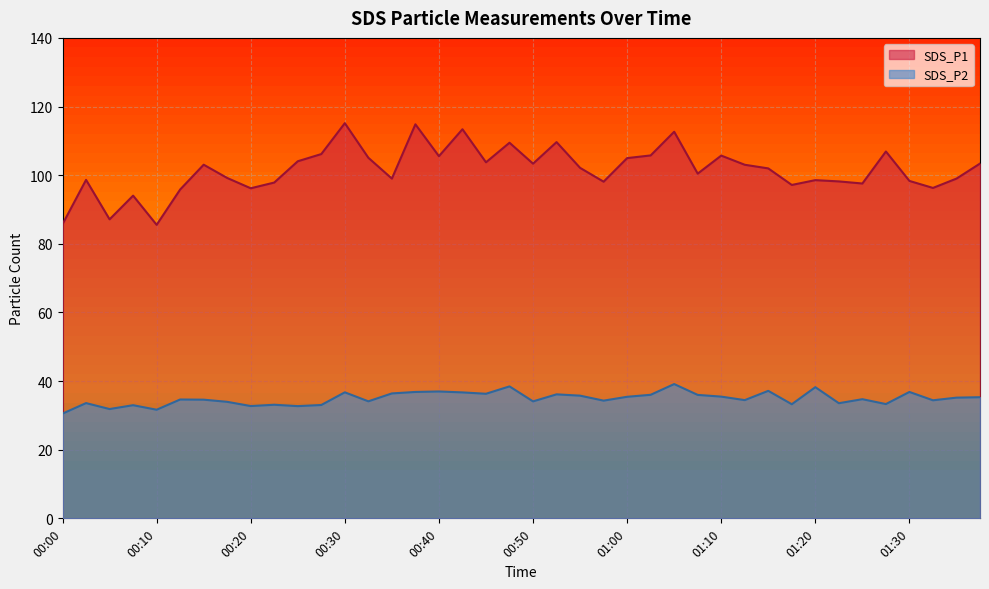

How many data points in SDS_P1 are above 102?

20